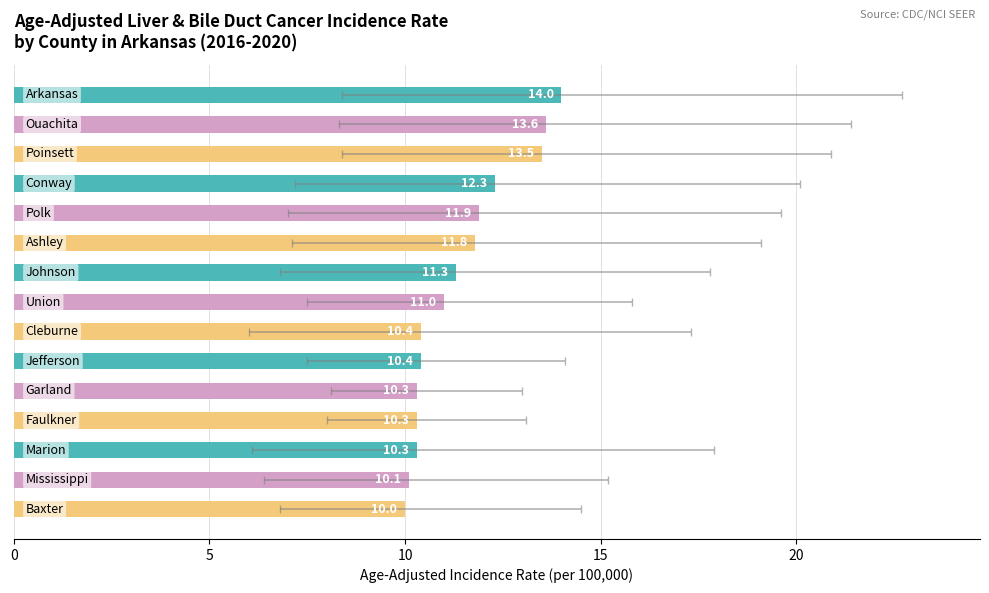

Is it true that the value at 10 is 15.8?

False